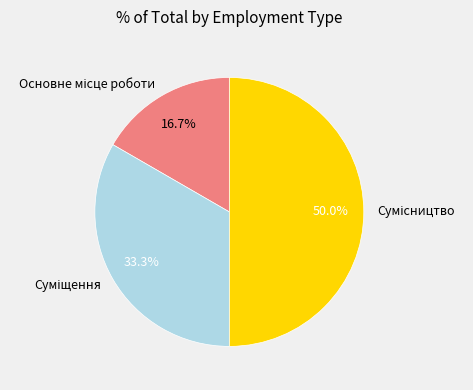

To the nearest percent, what percentage of the pie is Суміщення?

33%